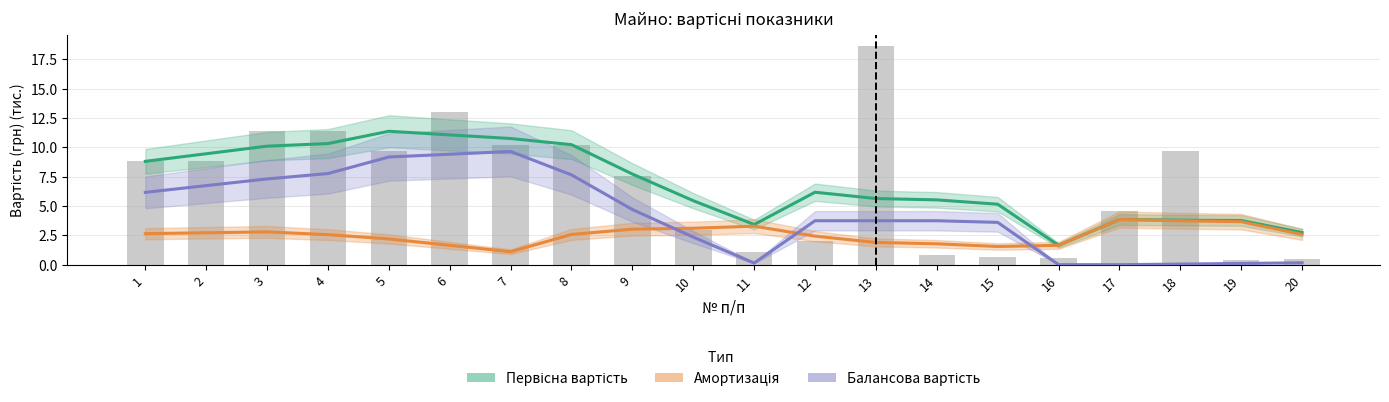

Where does the Амортизація (partial) series first go above 2?

1